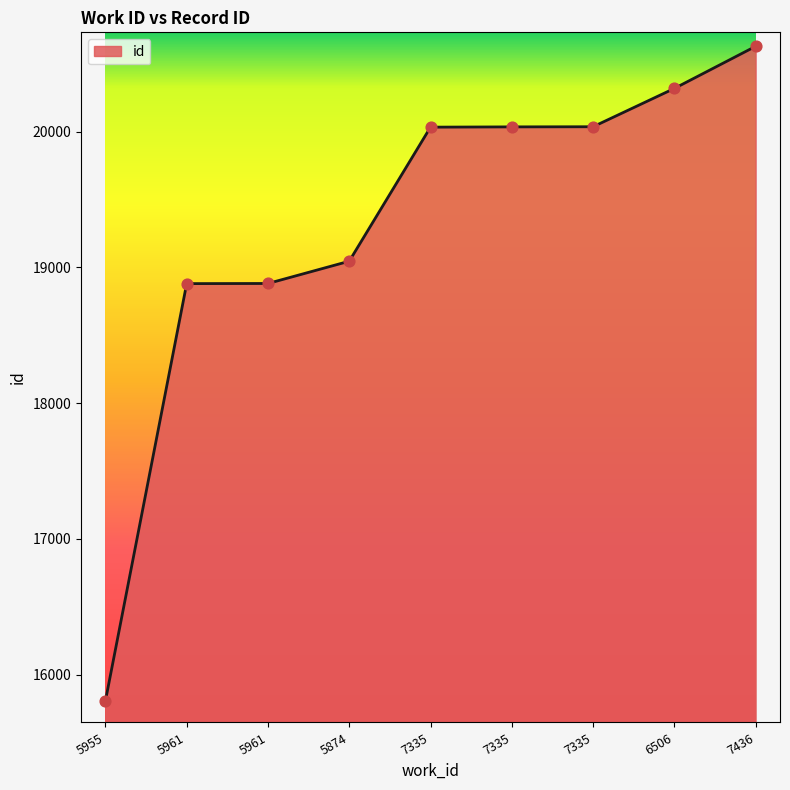

What is the change in value from 5874 to 7436?

+1582